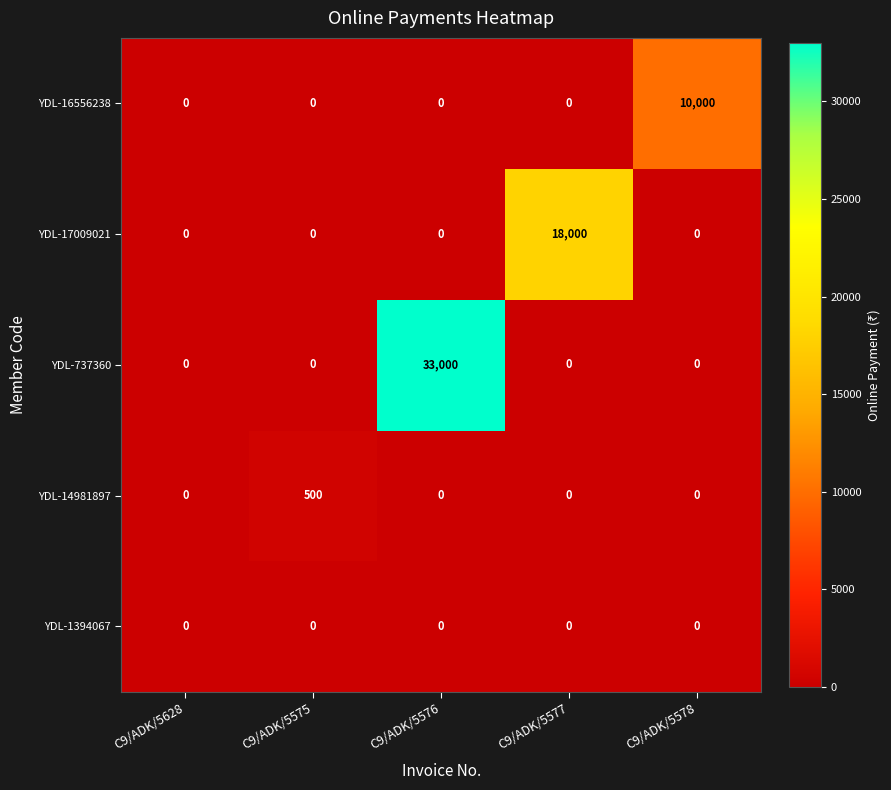

At which category is the sum across all series the highest?

C9/ADK/5576